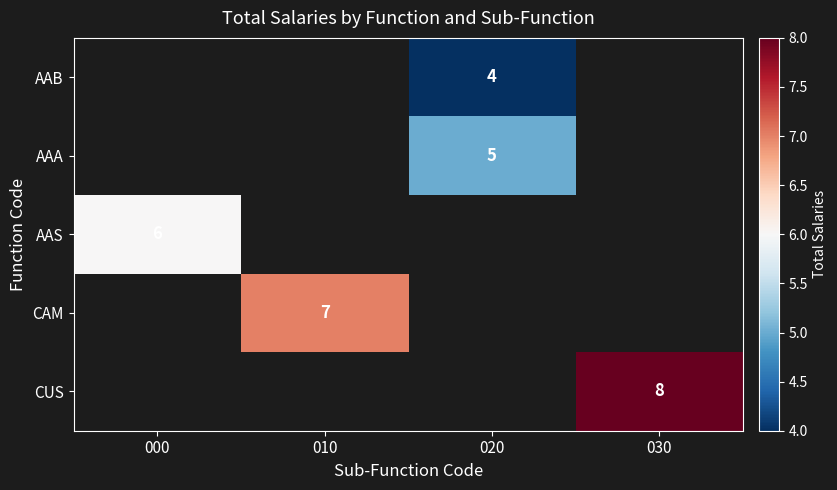

The CUS series shows 8 at 030. True or false?

True